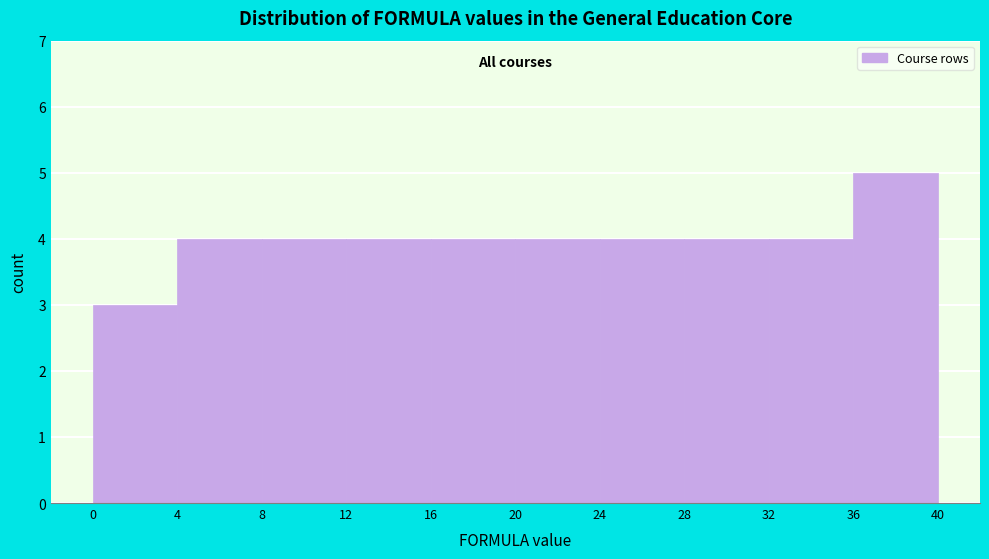

What is the height of the bar covering 32 to 36 on the x-axis? The values are not printed on the chart, so give them approximately, as read against the axis.

4